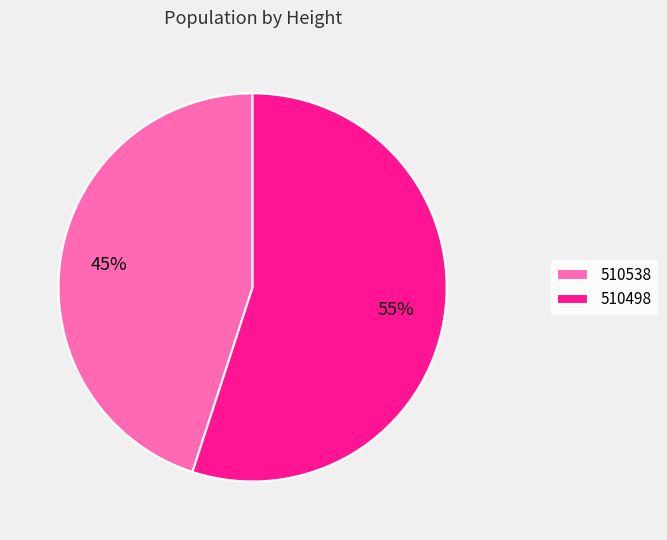

What is the majority slice?

510498